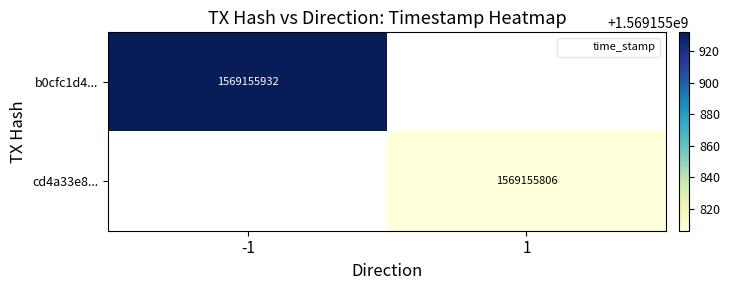

What is the difference between the cd4a33e8762fca5a24b125fdbd1da6f43a4dfc7 values at direction and time_stamp?

1569155805